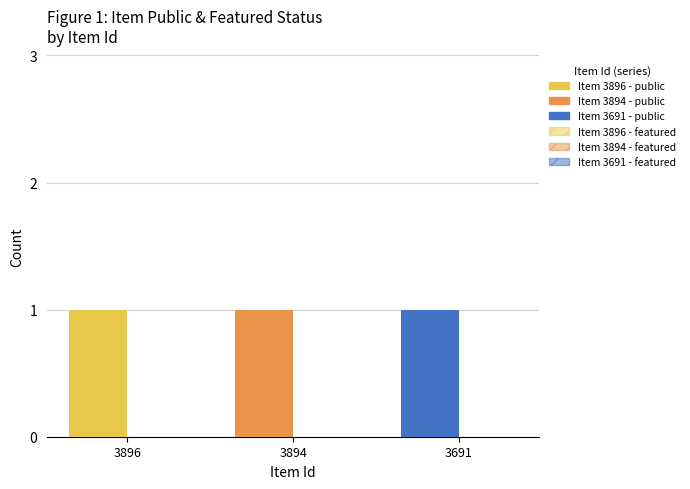

Between 3894 and 3691, which series saw the biggest shift?

public